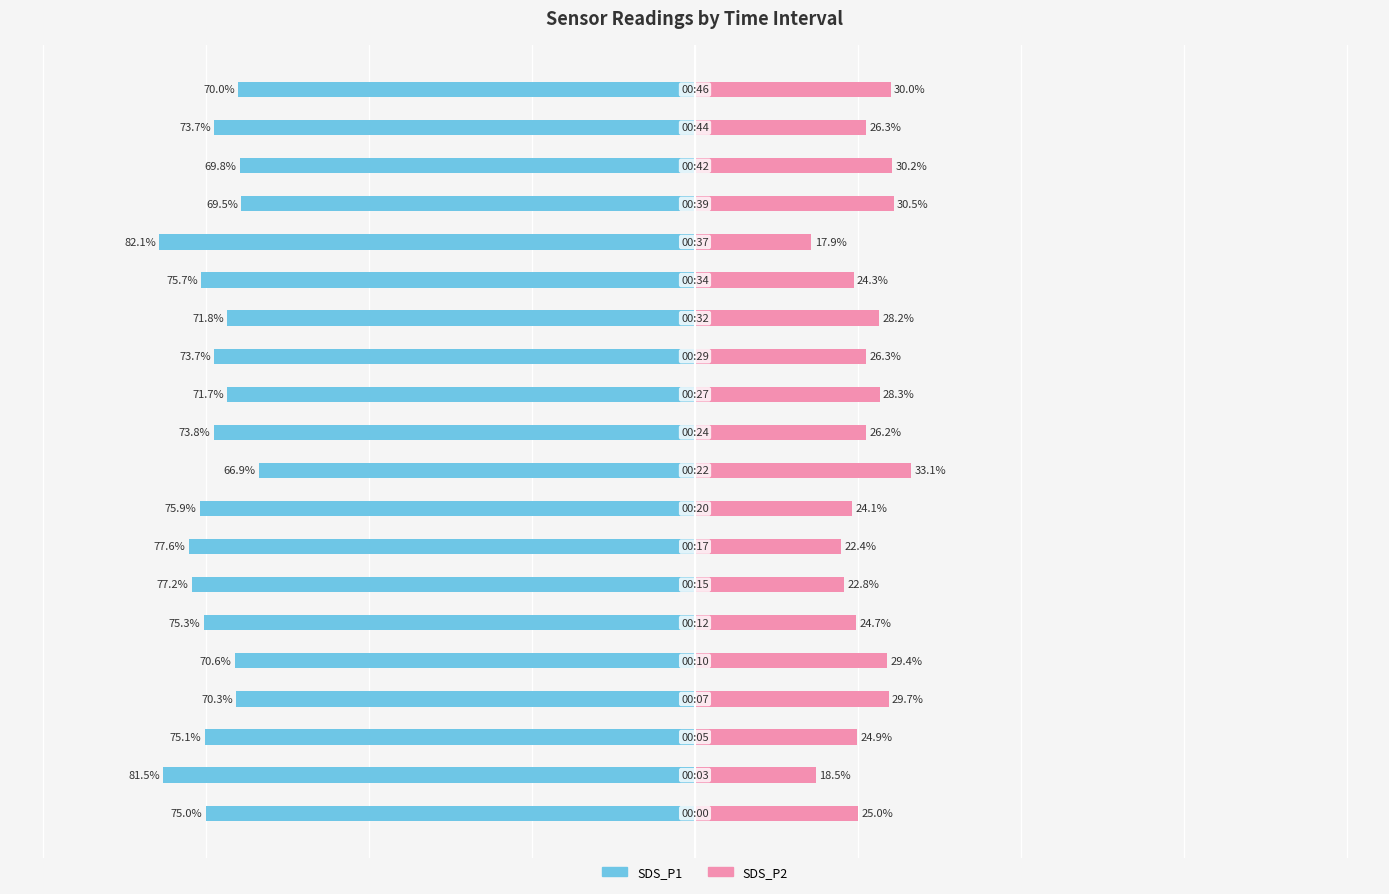

What is the difference between the SDS_P2 values at 5 and 11?

3.6